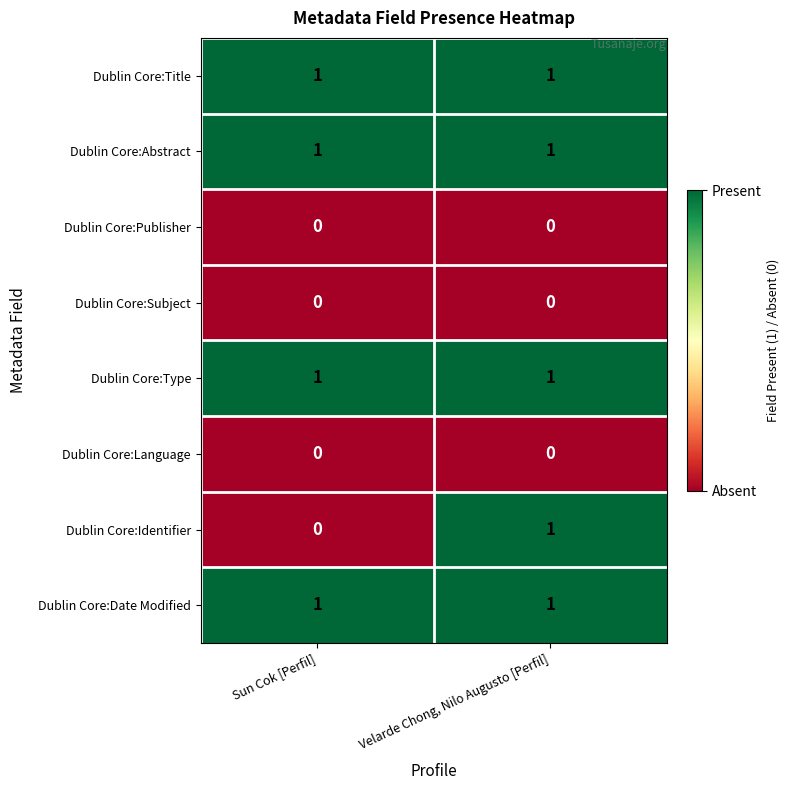

Which series has the largest range (max minus min)?

Dublin Core:Identifier